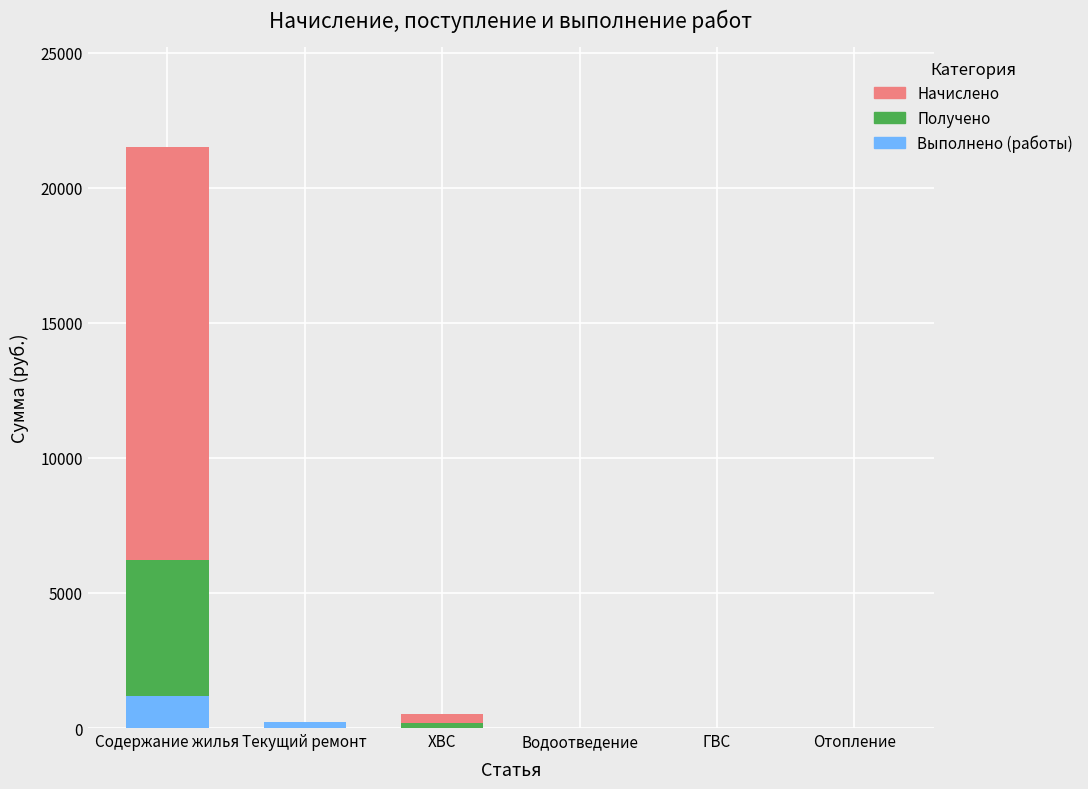

At which category is the sum across all series the highest?

Содержание жилья